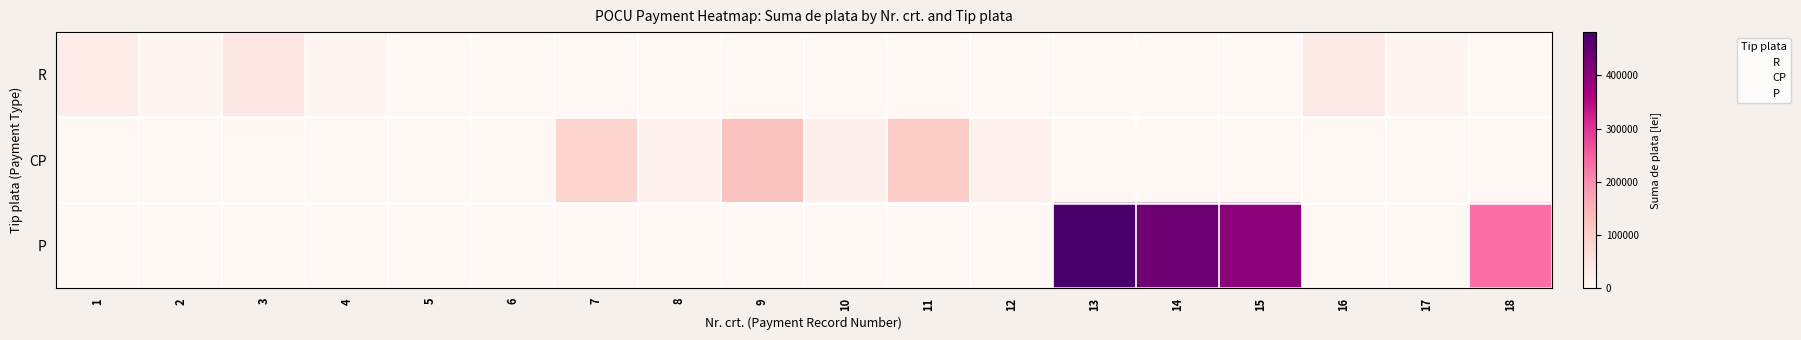

At how many categories does at least one series exceed 473733?

1